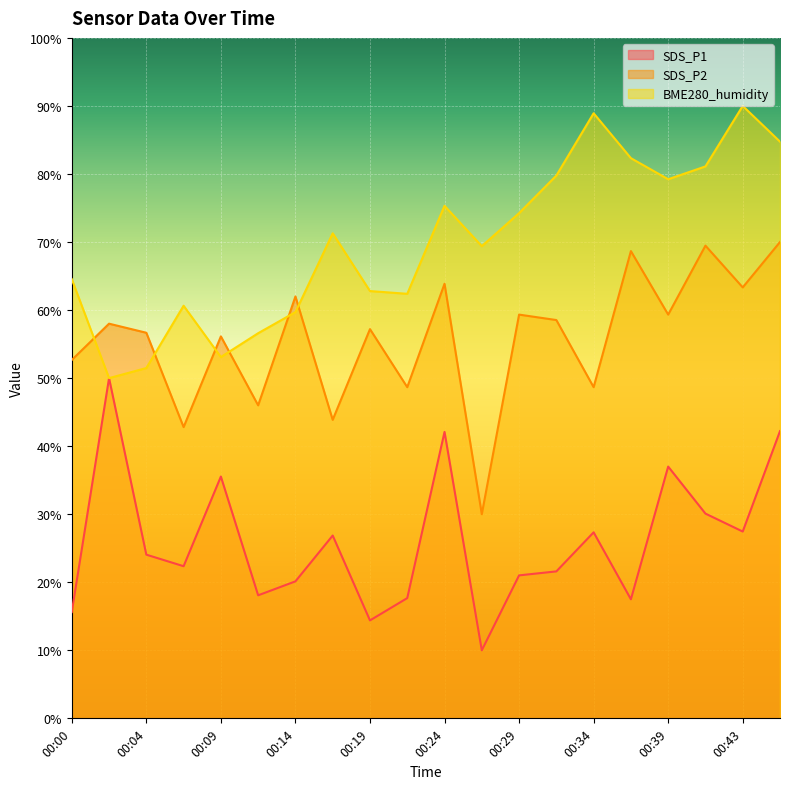

Reading left to right, extract all data points from this chart.

SDS_P1: 00:00=15.6	00:02=50.0	00:04=24.1	00:07=22.4	00:09=35.5	00:12=18.1	00:14=20.1	00:17=26.9	00:19=14.4	00:21=17.7	00:24=42.1	00:26=10.0	00:29=21.0	00:31=21.6	00:34=27.3	00:36=17.5	00:39=37.0	00:41=30.1	00:43=27.5	00:46=42.2
SDS_P2: 00:00=52.7	00:02=58.0	00:04=56.7	00:07=42.8	00:09=56.1	00:12=46.0	00:14=62.0	00:17=43.9	00:19=57.2	00:21=48.7	00:24=63.9	00:26=30.0	00:29=59.3	00:31=58.5	00:34=48.7	00:36=68.7	00:39=59.3	00:41=69.5	00:43=63.3	00:46=70.0
BME280_humidity: 00:00=64.5	00:02=50.0	00:04=51.5	00:07=60.6	00:09=53.1	00:12=56.6	00:14=59.7	00:17=71.3	00:19=62.8	00:21=62.4	00:24=75.3	00:26=69.4	00:29=74.2	00:31=79.8	00:34=88.9	00:36=82.3	00:39=79.2	00:41=81.1	00:43=90.0	00:46=84.7